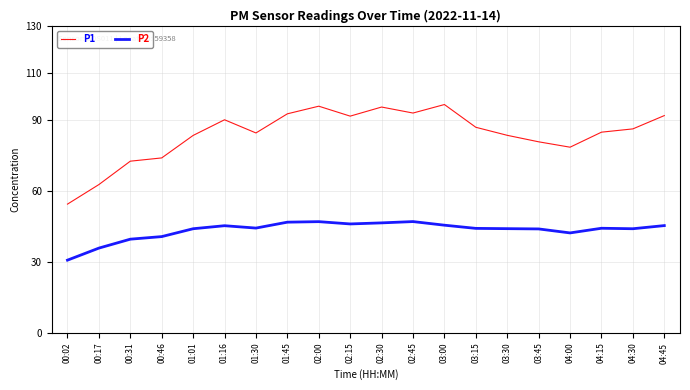

At which label does P1 reach its minimum?

00:02